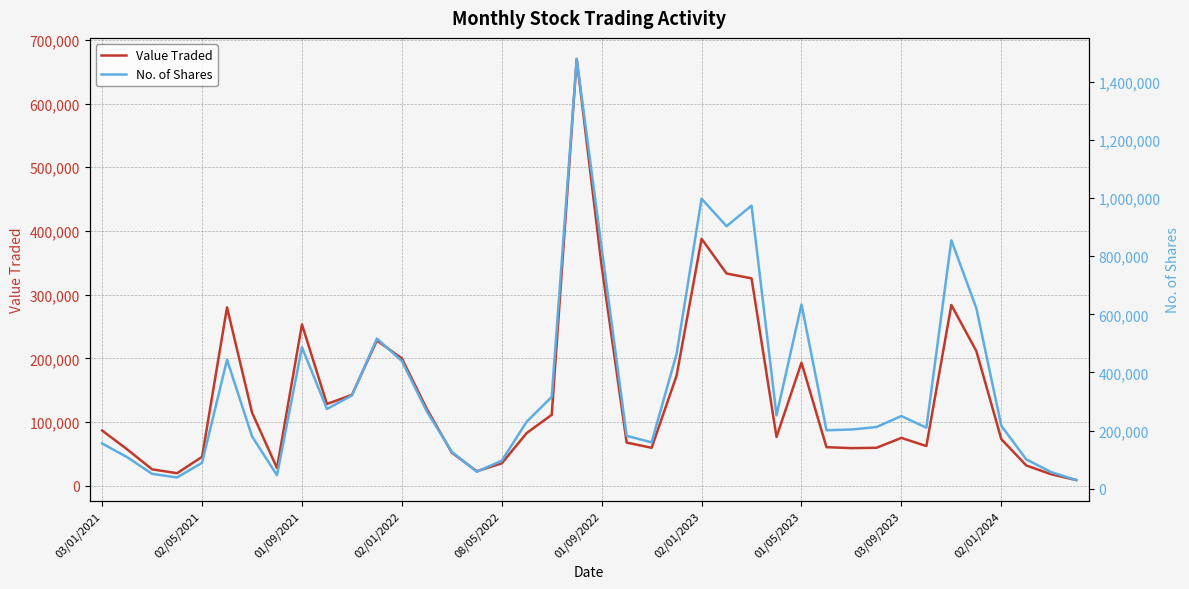

True or false: Value Traded and No. of Shares intersect in this chart.

False